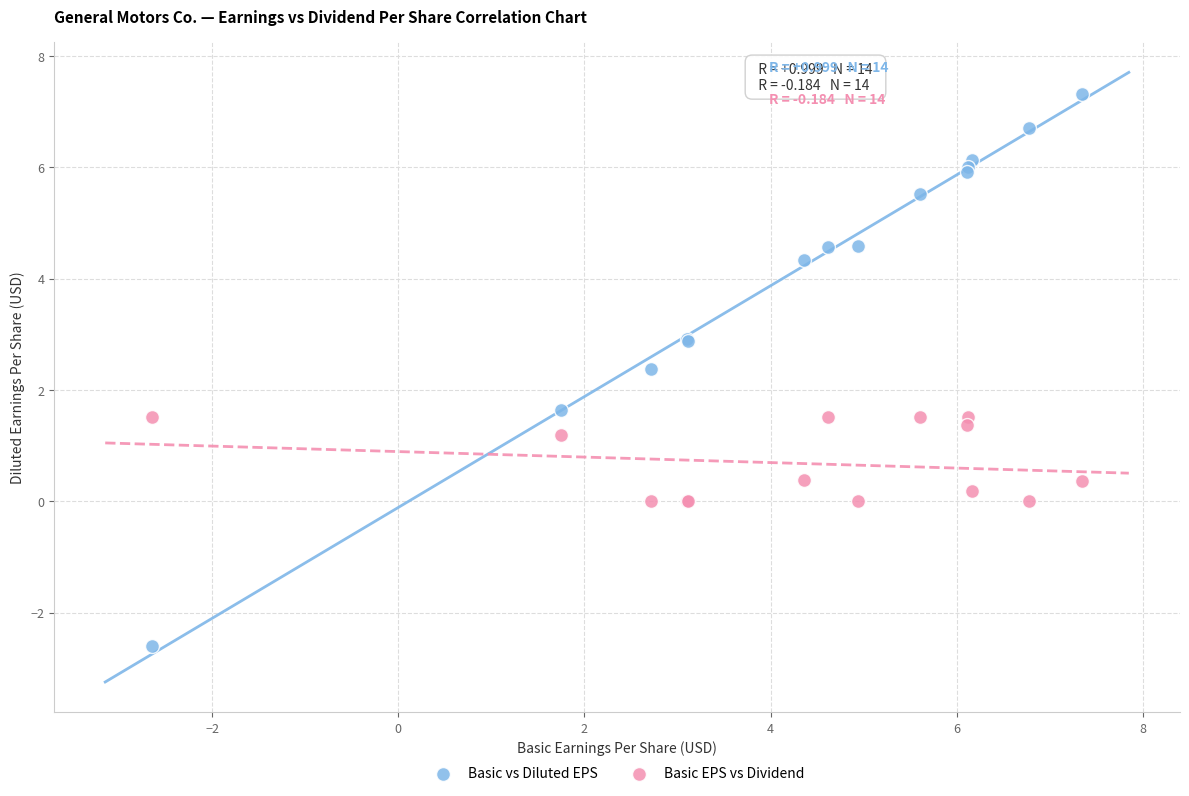

Which series has the widest spread of Y values?

Basic vs Diluted EPS